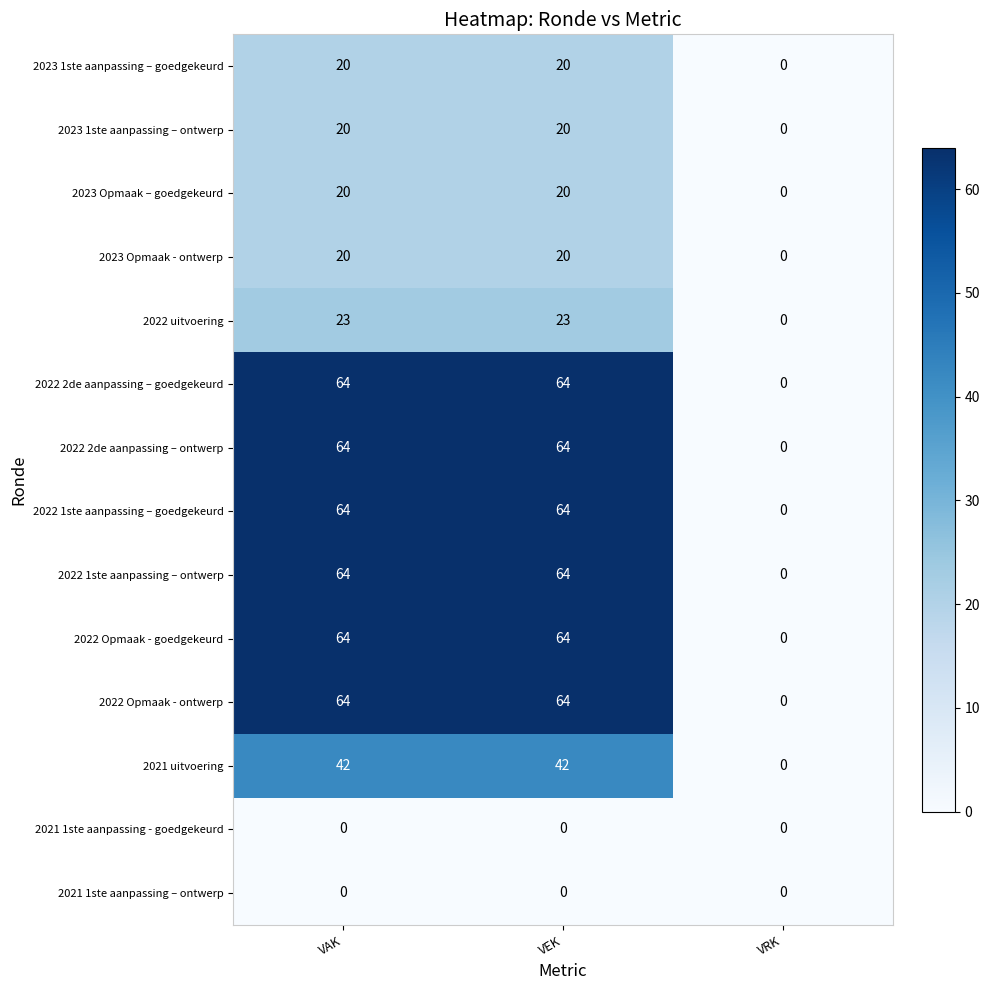

The 2021 1ste aanpassing – ontwerp series shows 0 at VEK. True or false?

True